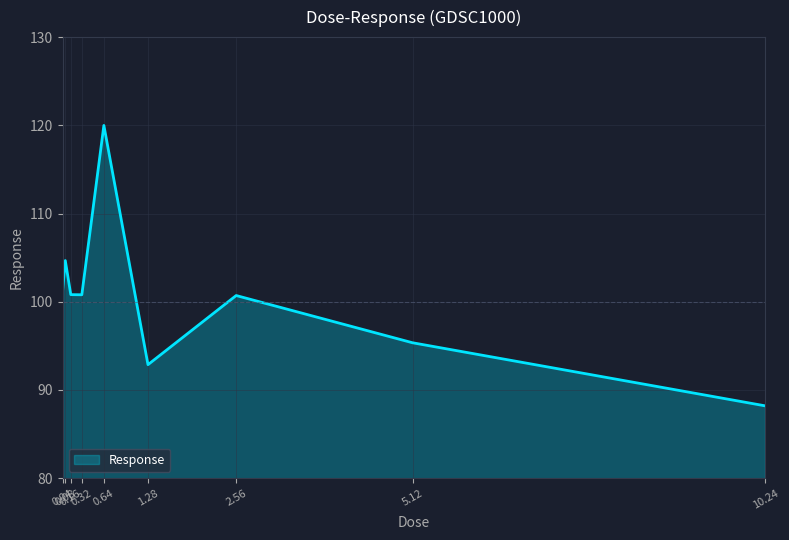

True or false: the data has more than 1 interior local peaks.

True